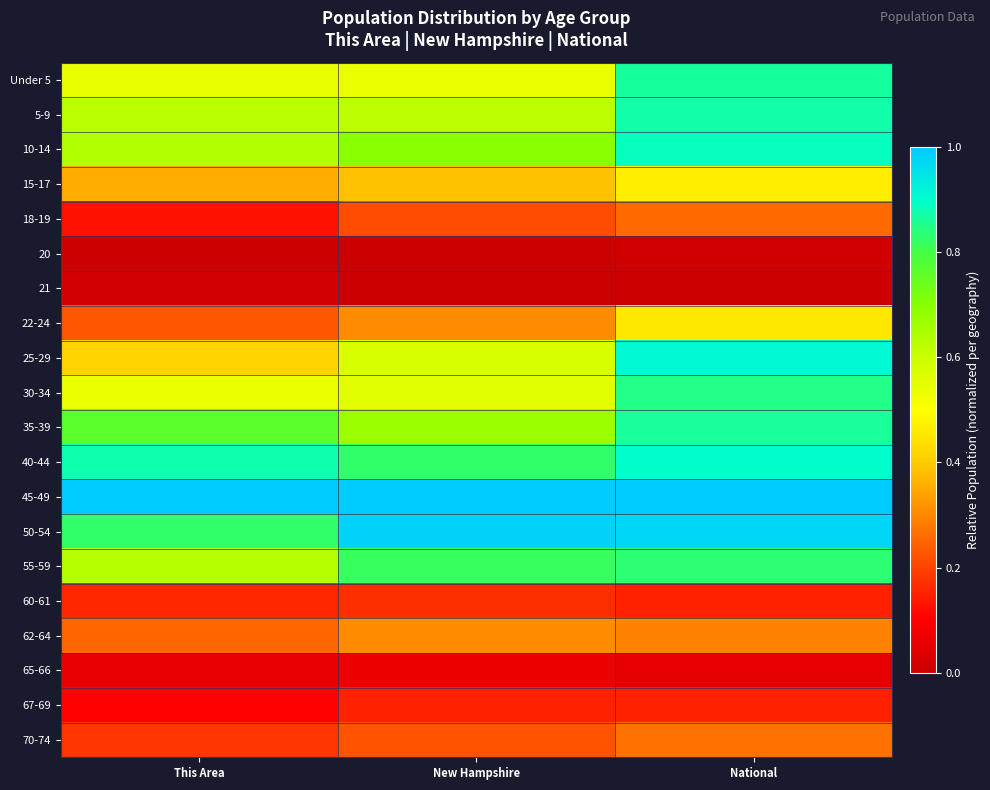

Reading right to left, list all the values displayed in this chart.

Under 5: National=0.9	New Hampshire=0.5	This Area=0.5
5-9: National=0.9	New Hampshire=0.6	This Area=0.6
10-14: National=0.9	New Hampshire=0.7	This Area=0.6
15-17: National=0.5	New Hampshire=0.4	This Area=0.4
18-19: National=0.3	New Hampshire=0.2	This Area=0.1
20: National=0.0	New Hampshire=0.0	This Area=0.0
21: National=0.0	New Hampshire=0.0	This Area=0.0
22-24: National=0.5	New Hampshire=0.3	This Area=0.2
25-29: National=0.9	New Hampshire=0.6	This Area=0.4
30-34: National=0.9	New Hampshire=0.6	This Area=0.5
35-39: National=0.9	New Hampshire=0.7	This Area=0.8
40-44: National=0.9	New Hampshire=0.8	This Area=0.9
45-49: National=1.0	New Hampshire=1.0	This Area=1.0
50-54: National=1.0	New Hampshire=1.0	This Area=0.8
55-59: National=0.8	New Hampshire=0.8	This Area=0.6
60-61: National=0.2	New Hampshire=0.2	This Area=0.2
62-64: National=0.3	New Hampshire=0.3	This Area=0.3
65-66: National=0.1	New Hampshire=0.1	This Area=0.1
67-69: National=0.2	New Hampshire=0.1	This Area=0.1
70-74: National=0.3	New Hampshire=0.2	This Area=0.2